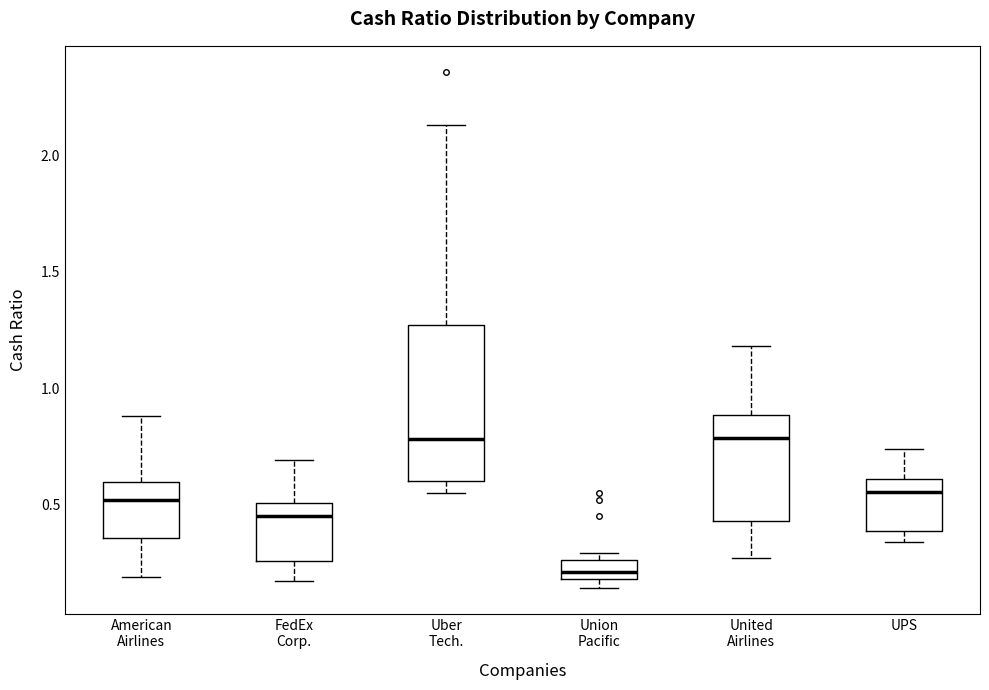

Comparing the boxes themselves (not the whiskers), which one is the tallest?

Uber Tech.